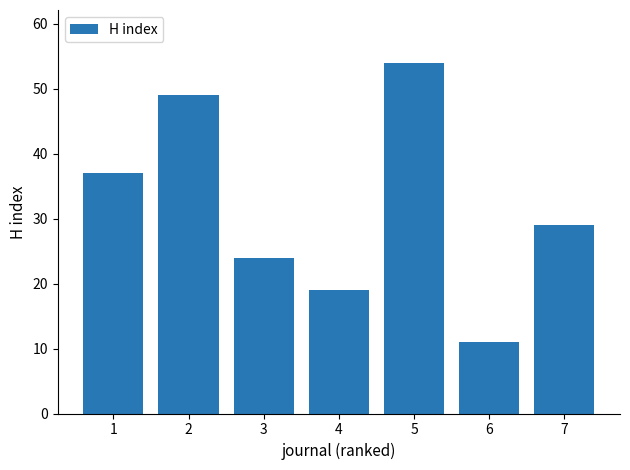

Rank the categories by value from highest to lowest.

5, 2, 1, 7, 3, 4, 6